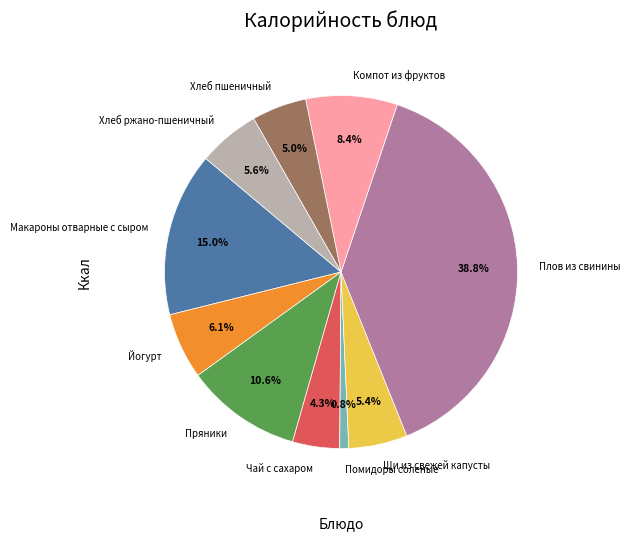

Approximately how many times larger is the value at Щи из свежей капусты compared to Компот из фруктов?

0.6